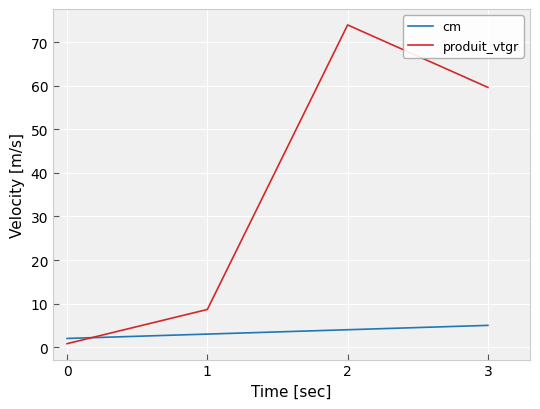

Which series has the largest total across all categories?

produit_vtgr